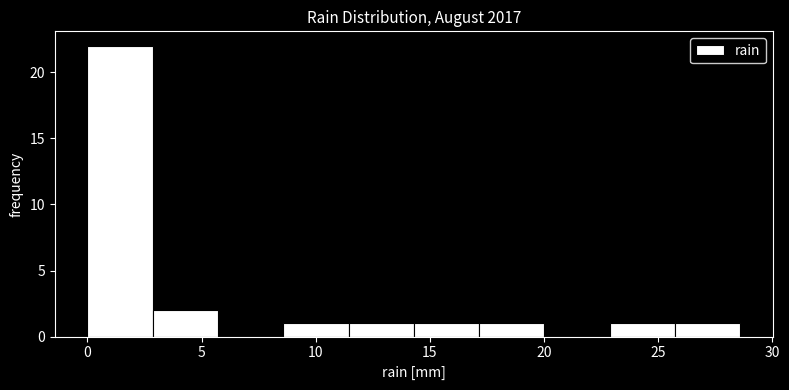

What is the height of the bar covering 14.5 to 17.0 on the x-axis? Neither the bar edges nor the heights are printed on the chart, so give them approximately, as read against the axes.

1